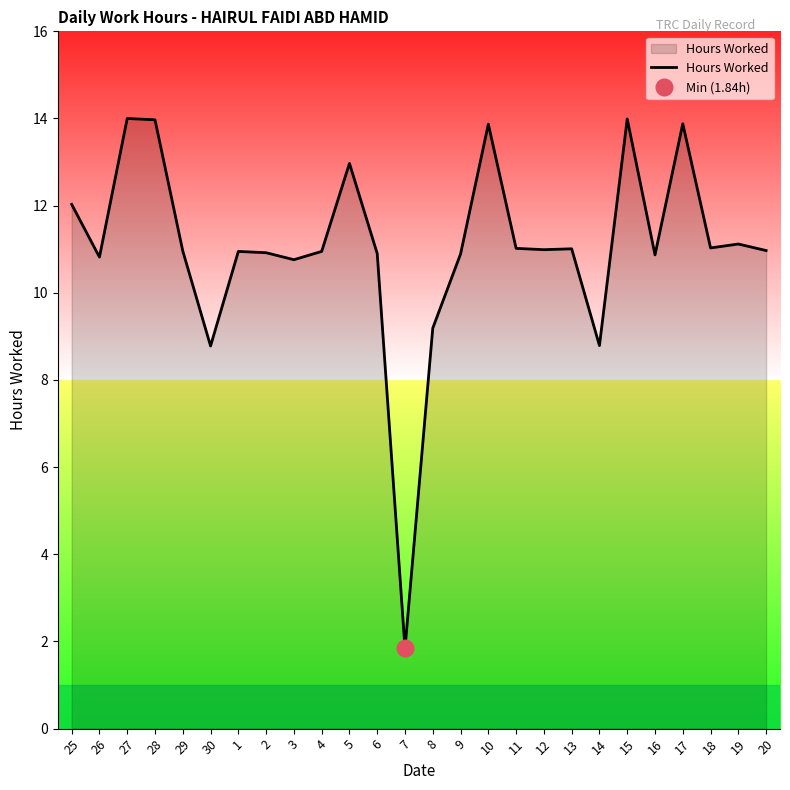

What is the change in value from 10 to 15?

+0.1